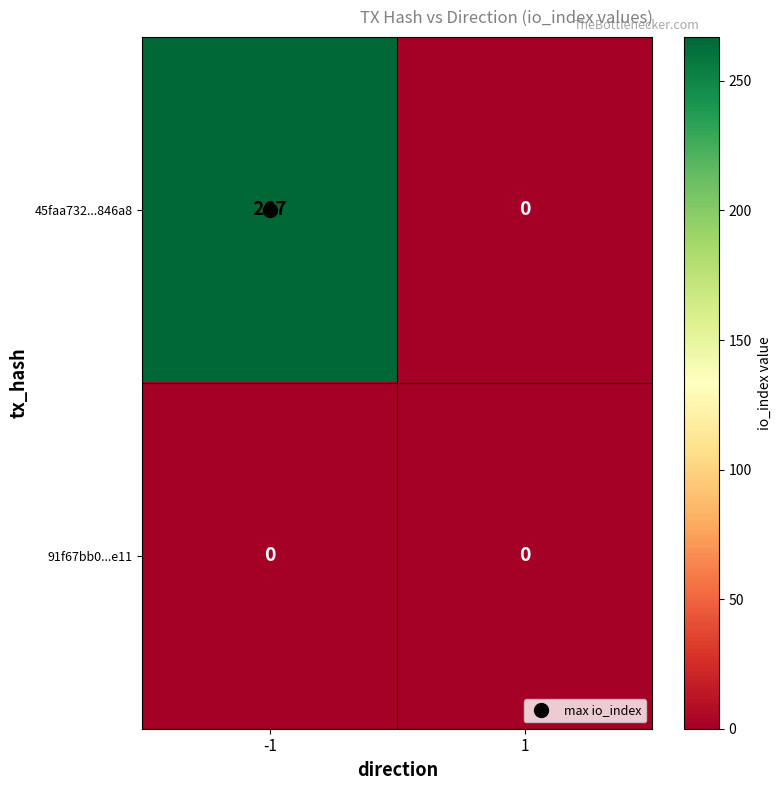

List the series in order of their peak value, lowest first.

91f67bb0...e11, 45faa732...846a8